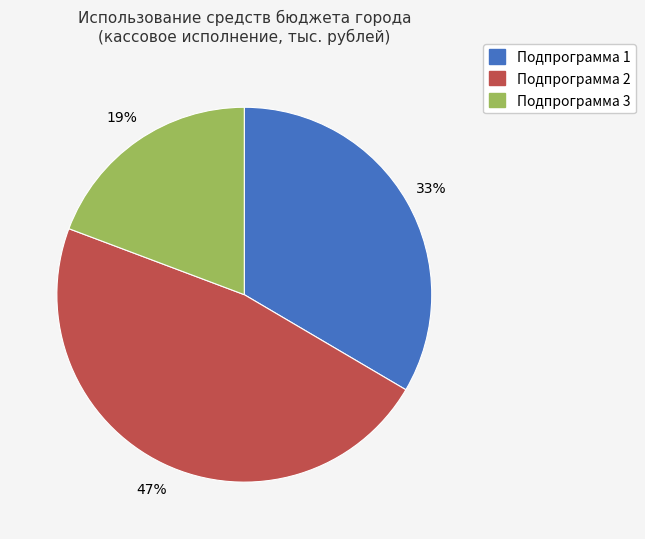

To the nearest percent, what is the difference between the largest and smallest slice percentages?

28%